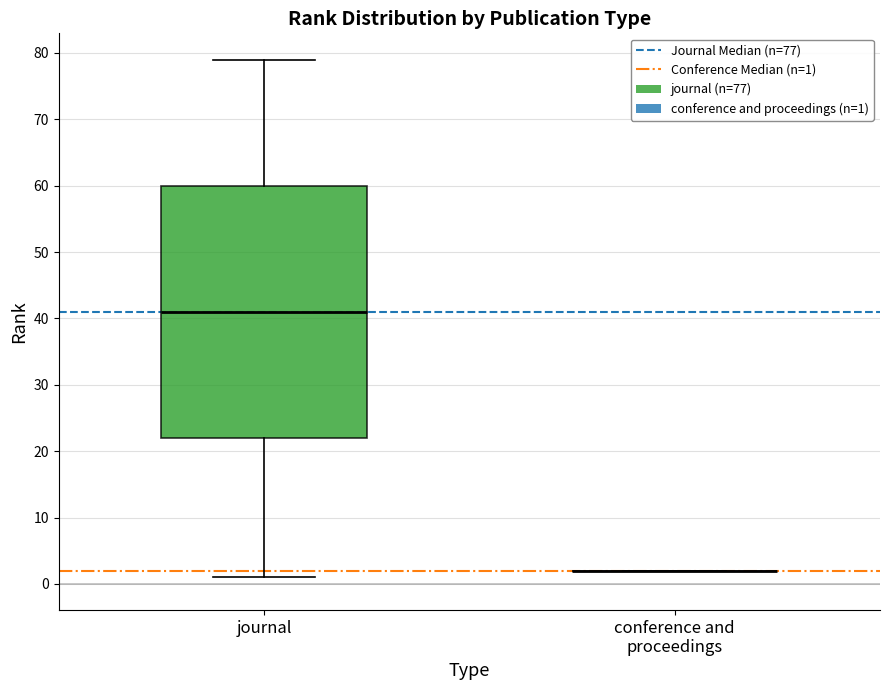

Reading left to right, transcribe this box plot: for each box, give where its median line is, the range the box spans, and where its two whiskers end, as read against the y-axis. The values are not printed on the chart, so give them approximately, as read against the axis.

journal: median 41, box 22 to 60, whiskers 1 to 79
conference and proceedings: box collapsed to a line at 2, whiskers 2 to 2